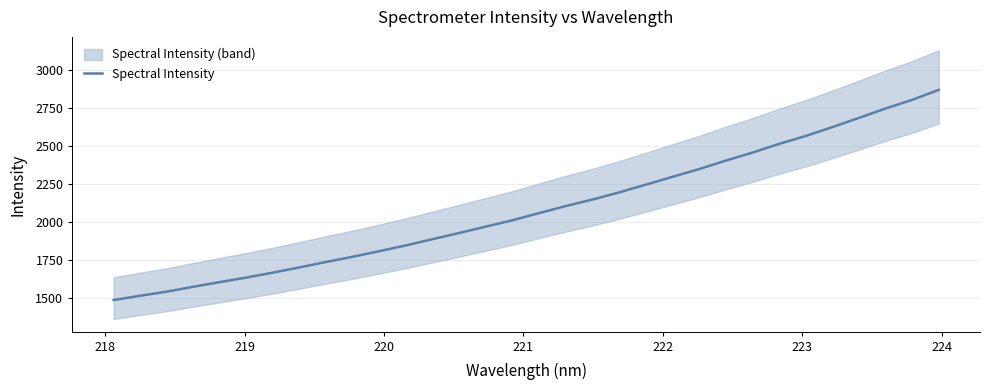

What is the maximum value for Spectral Intensity?

2867.5